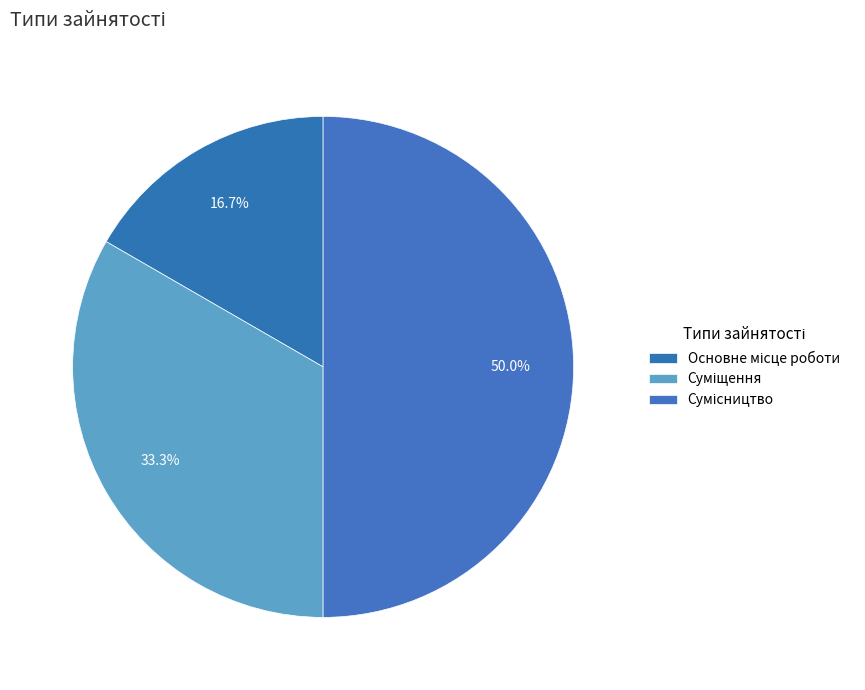

Is Основне місце роботи the majority of the pie?

No